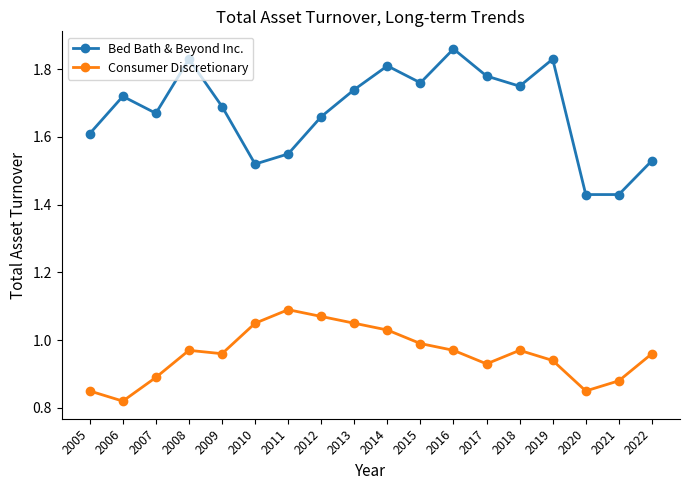

Where is Consumer Discretionary nearest to the value 0?

2006